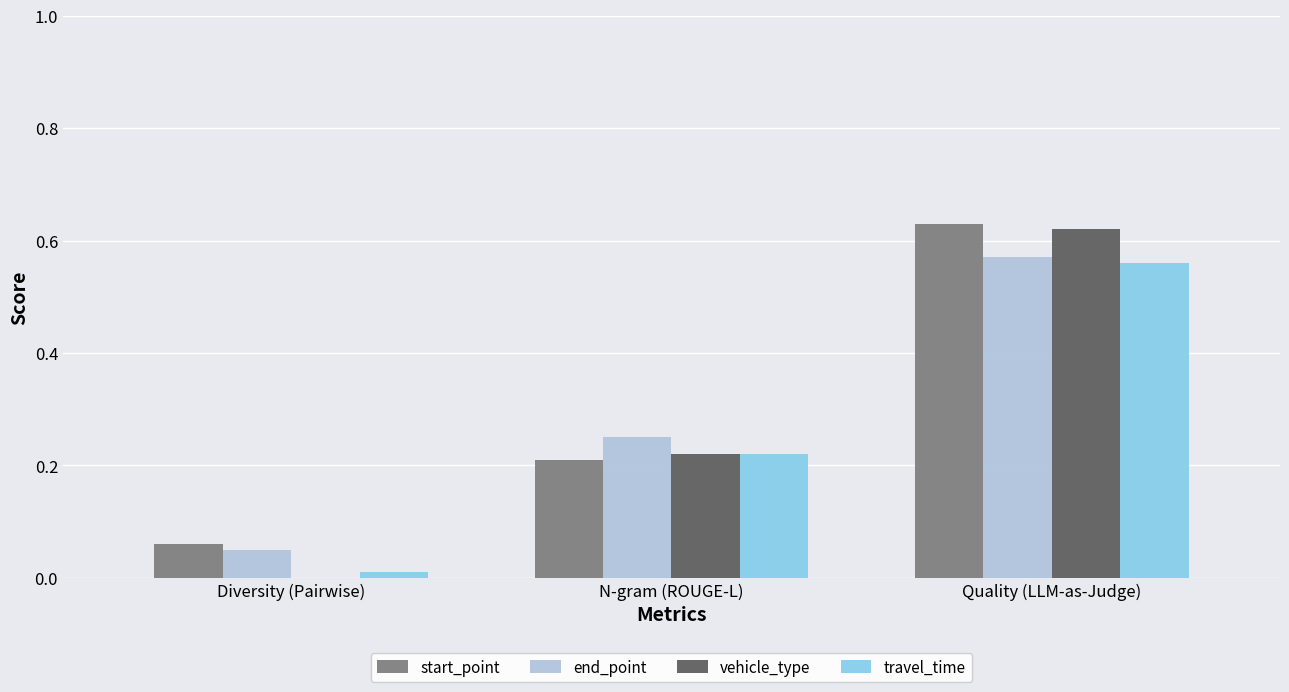

What is the sum of all vehicle_type values?

0.8